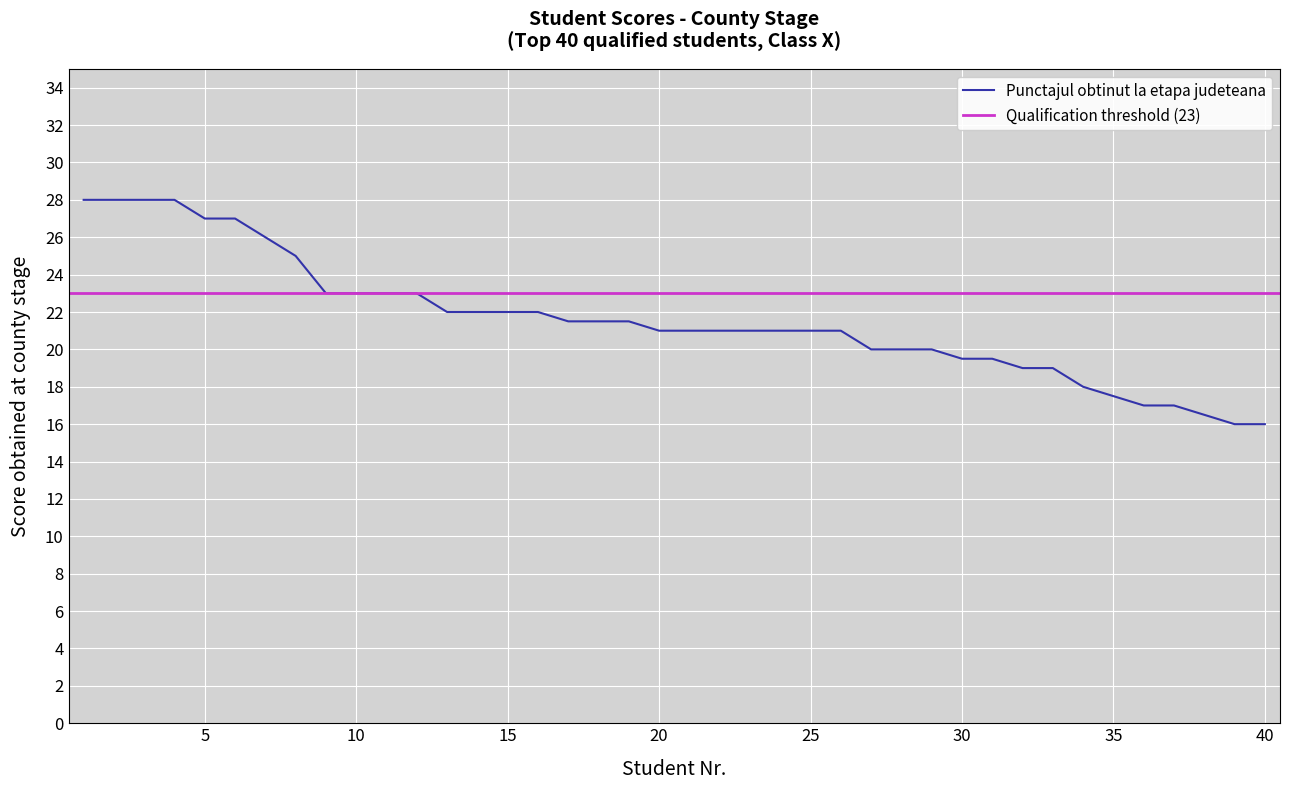

Which category has the lowest value across all series?

39